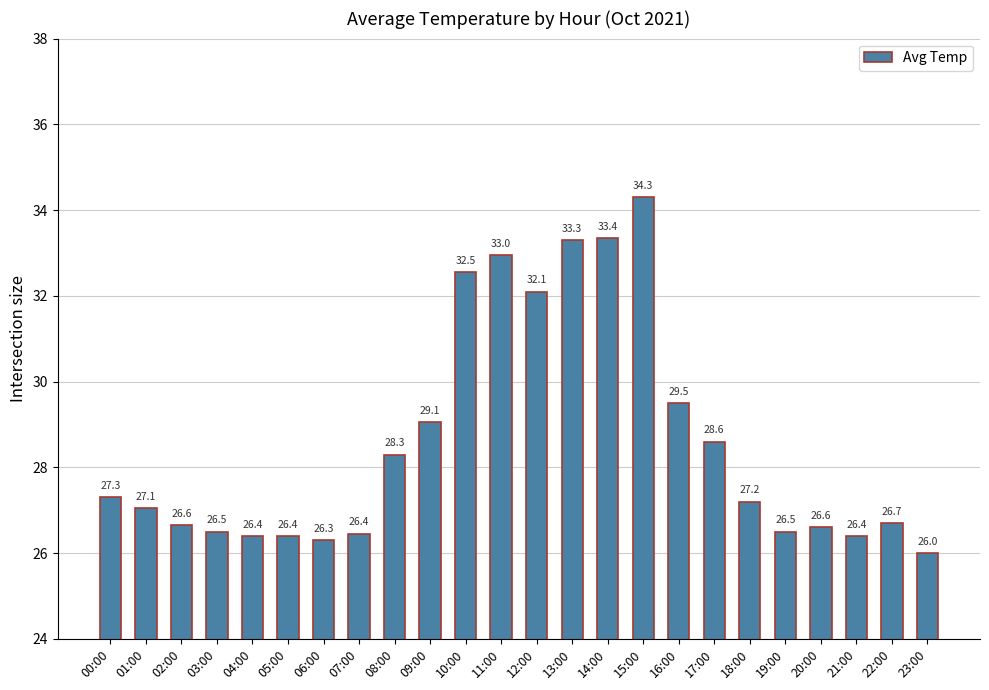

The chart shows a value of 33.0 at 11:00. True or false?

True